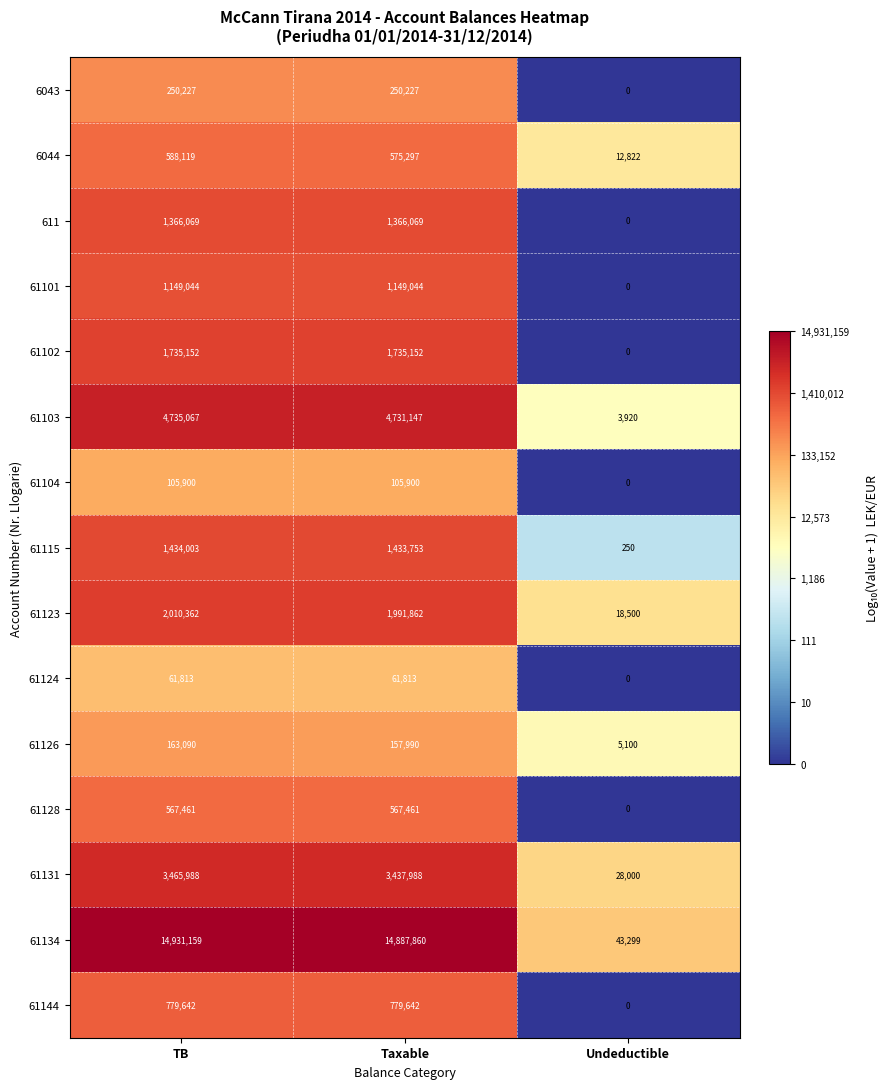

At which category is the sum across all series the highest?

TB